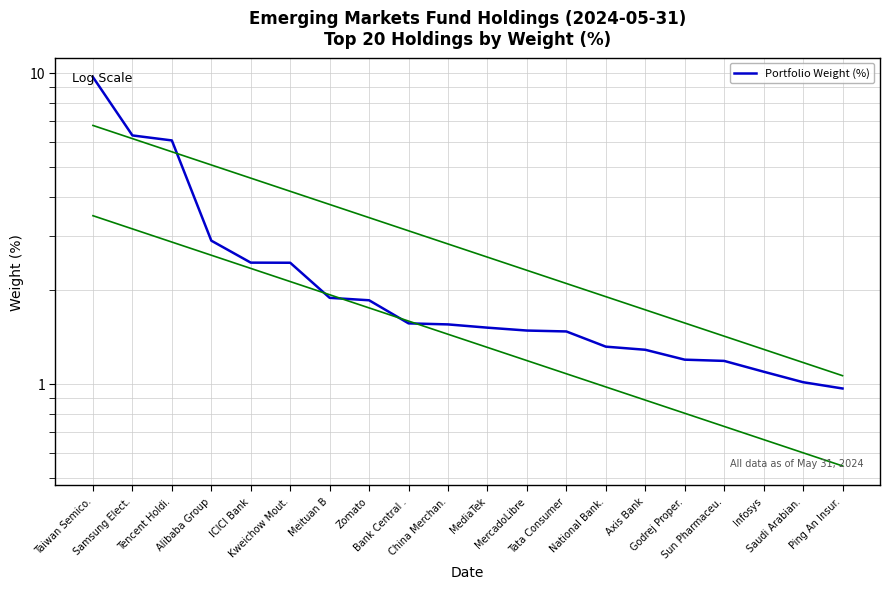

True or false: the data has more than 2 interior local peaks.

False